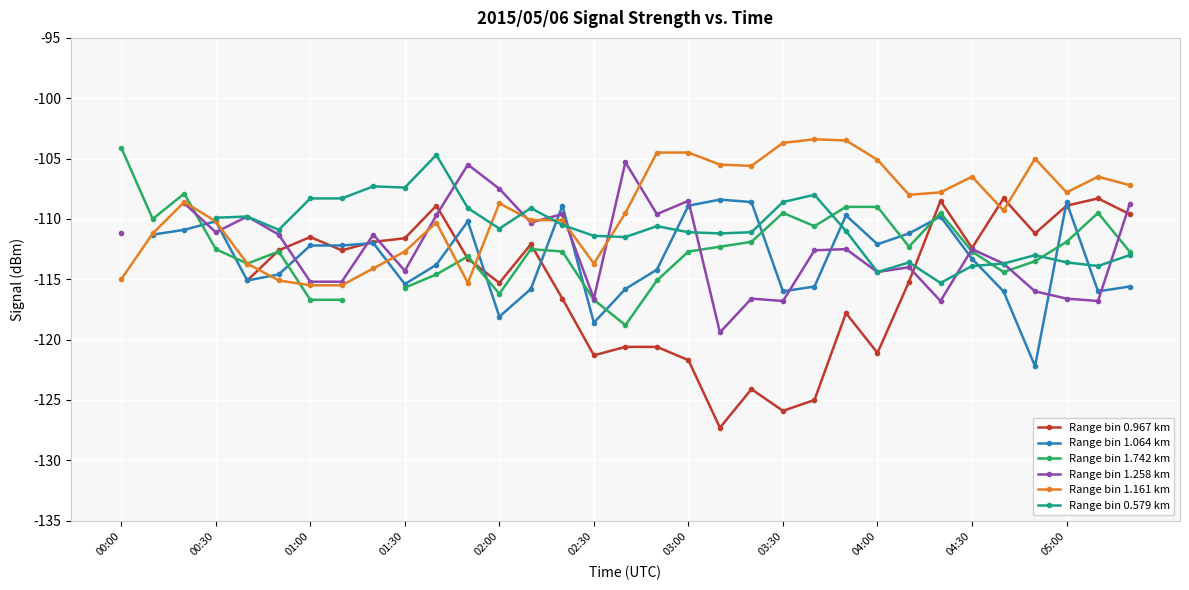

How many values in the Range bin 1.742 km series exceed -112?

11